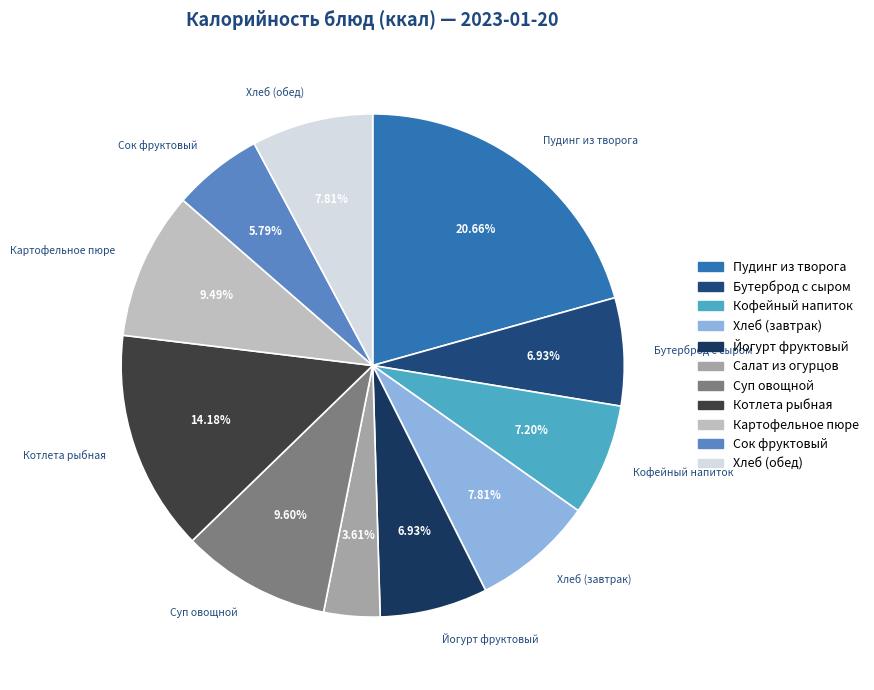

Does Кофейный напиток represent more than half of the total?

No